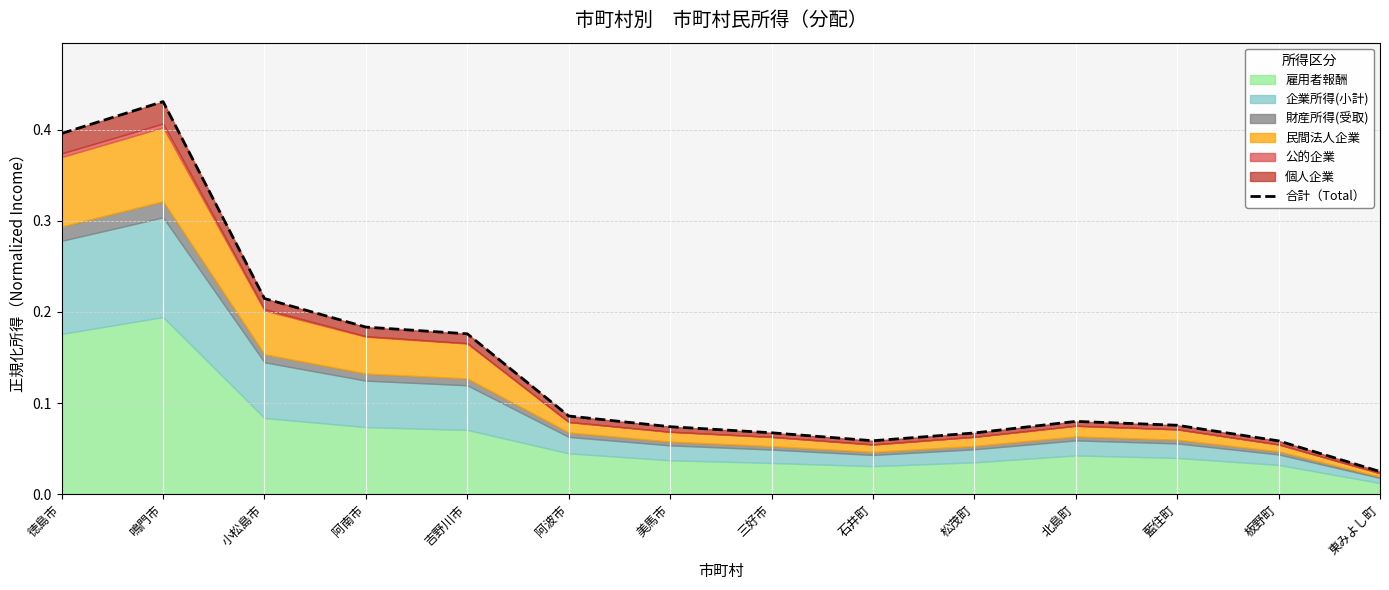

What is the sum of all values?

2.0